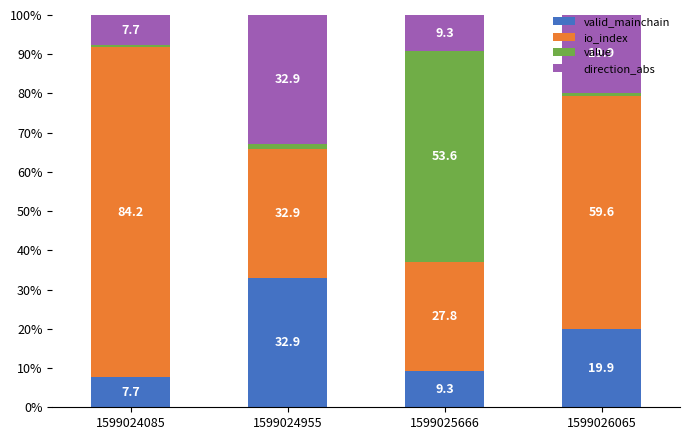

At which label does valid_mainchain reach its minimum?

1599024085